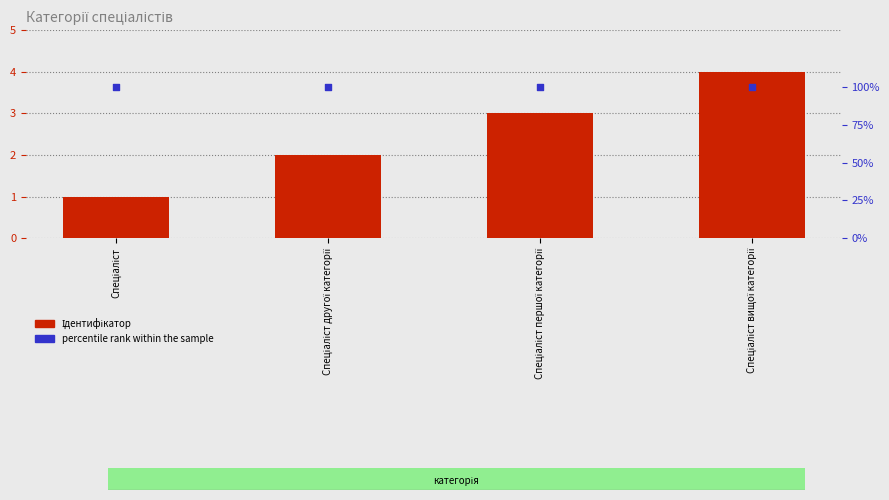

Which series has the largest Y range (max minus min)?

Ідентифікатор